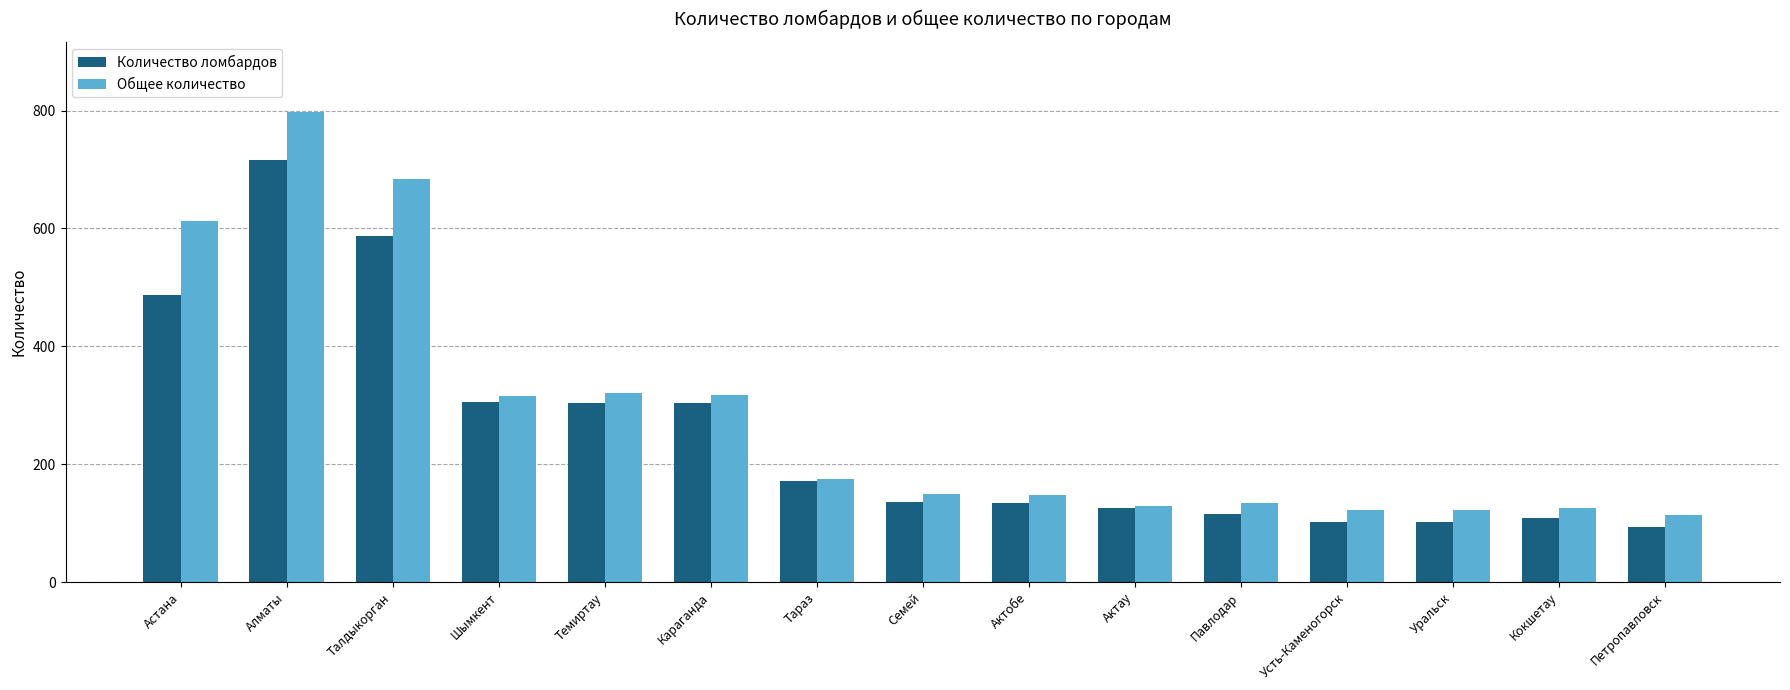

What value does the Общее количество series have at Уральск?

122